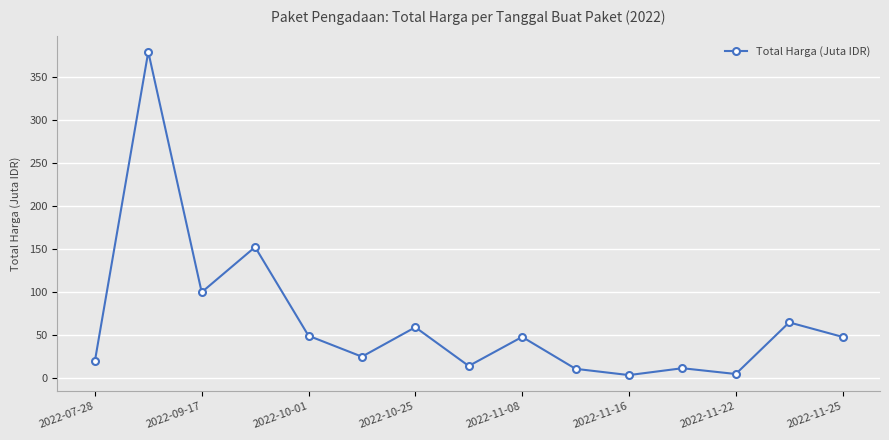

True or false: the data has more than 0 interior local peaks.

True